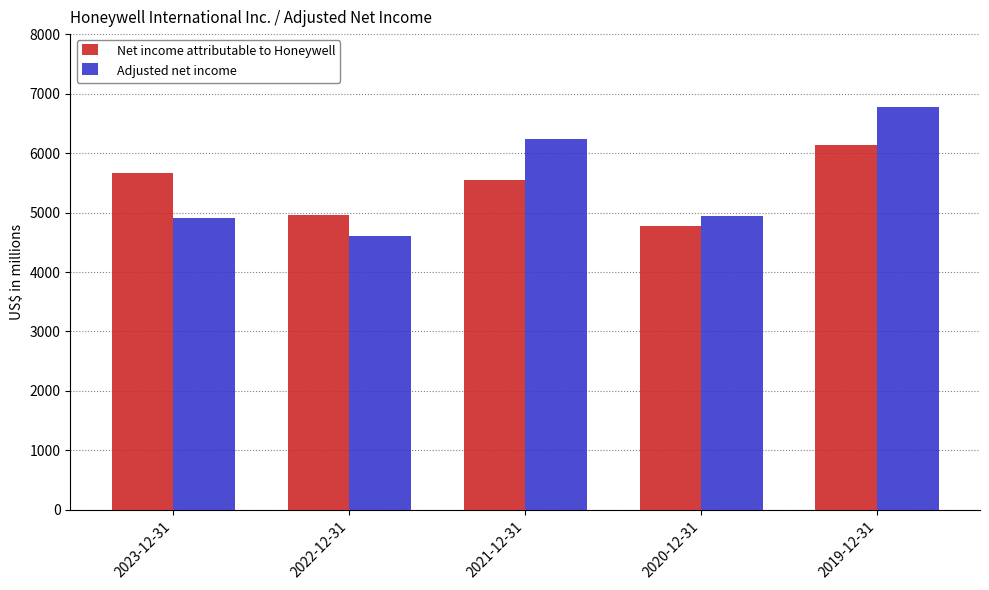

Is the value of Adjusted net income at 2022-12-31 greater than the value of Net income attributable to Honeywell at 2020-12-31?

No